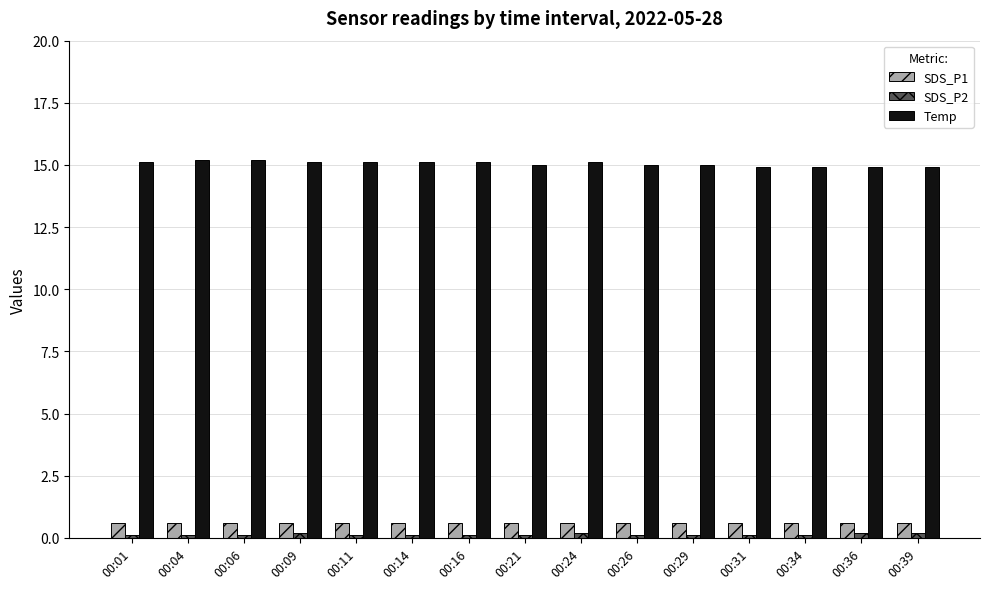

Reading left to right, what are all the values shown in this chart?

SDS_P1: 00:01=0.6	00:04=0.6	00:06=0.6	00:09=0.6	00:11=0.6	00:14=0.6	00:16=0.6	00:21=0.6	00:24=0.6	00:26=0.6	00:29=0.6	00:31=0.6	00:34=0.6	00:36=0.6	00:39=0.6
SDS_P2: 00:01=0.1	00:04=0.1	00:06=0.1	00:09=0.2	00:11=0.1	00:14=0.1	00:16=0.1	00:21=0.1	00:24=0.2	00:26=0.1	00:29=0.1	00:31=0.1	00:34=0.1	00:36=0.2	00:39=0.2
Temp: 00:01=15.1	00:04=15.2	00:06=15.2	00:09=15.1	00:11=15.1	00:14=15.1	00:16=15.1	00:21=15.0	00:24=15.1	00:26=15.0	00:29=15.0	00:31=14.9	00:34=14.9	00:36=14.9	00:39=14.9